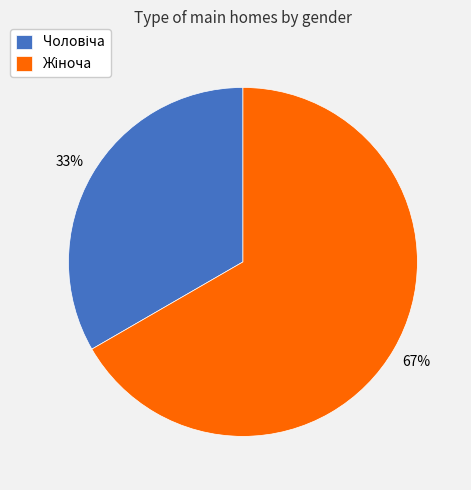

To the nearest percent, what is the average slice percentage?

50%